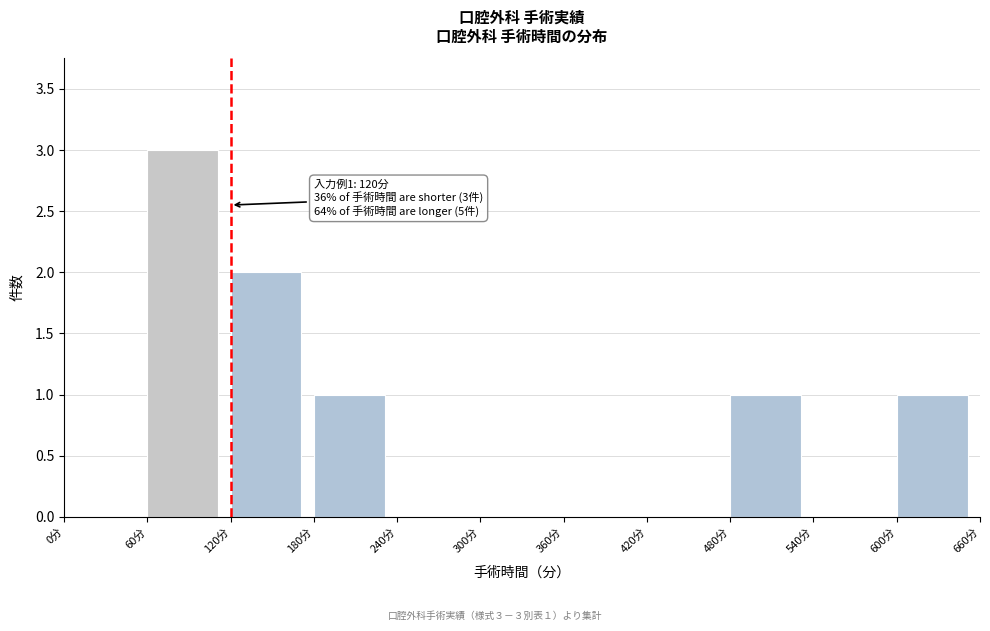

Over which range of the x-axis is the bar tallest?

60 to 120